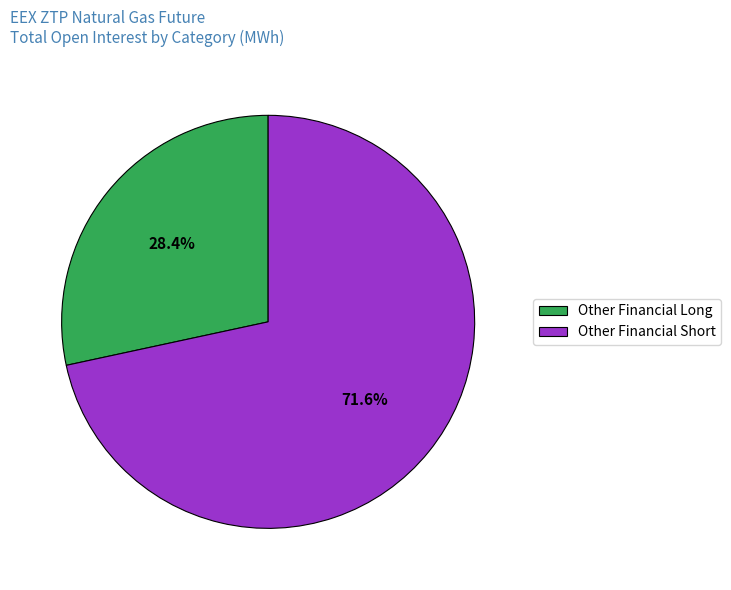

Which category has the smallest portion of the pie?

Other Financial Long